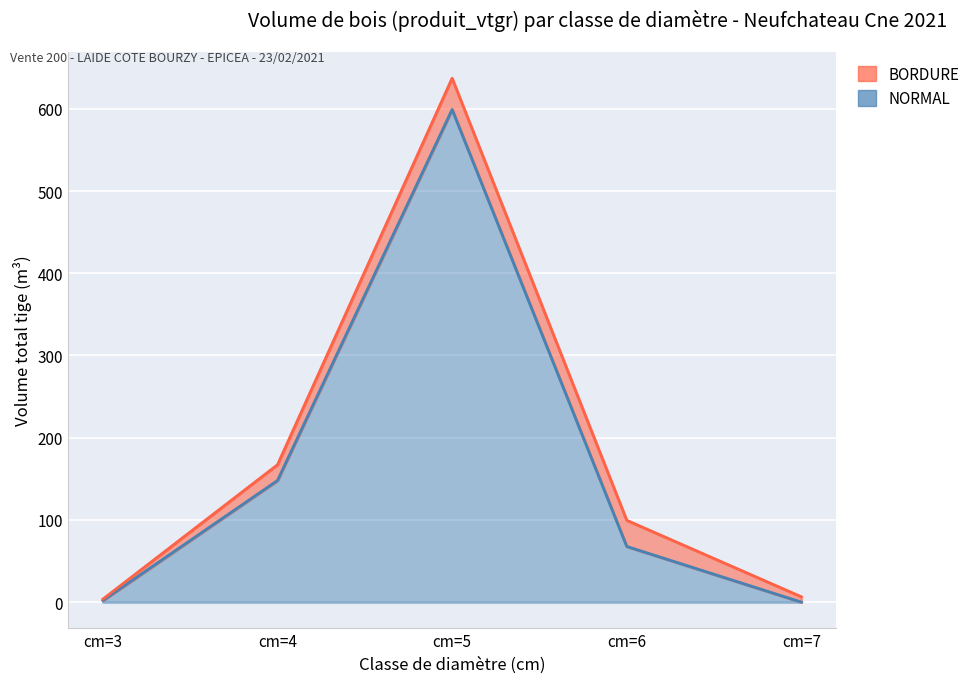

True or false: there are more than 1 points higher than both neighbors.

False